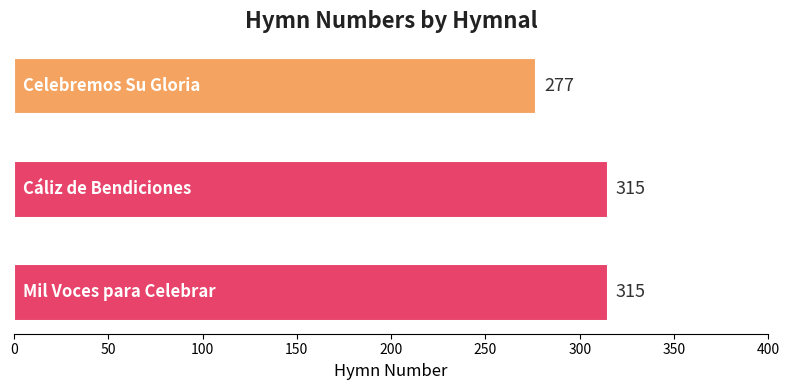

Are the bars grouped side by side (vs. stacked)?

No